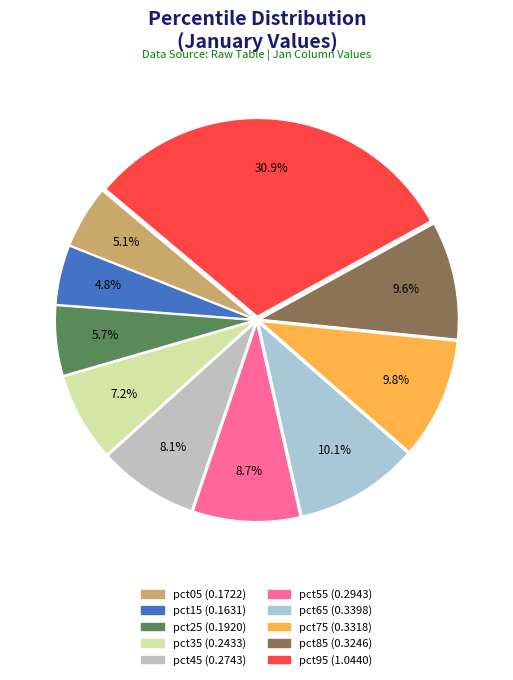

What is the largest slice in the pie chart?

pct95